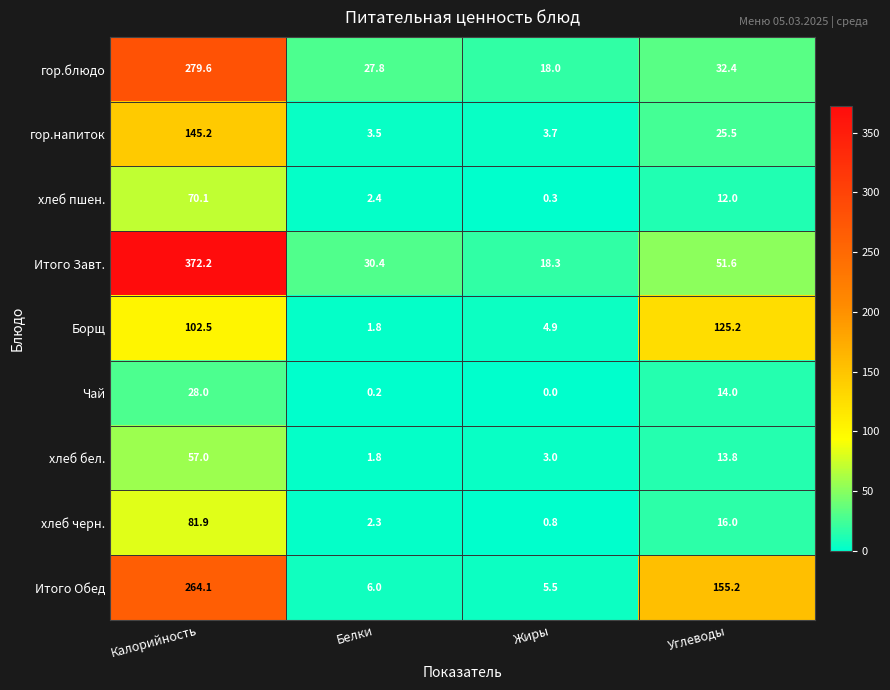

List the labels in order of Итого Завт. value, smallest first.

Жиры, Белки, Углеводы, Калорийность